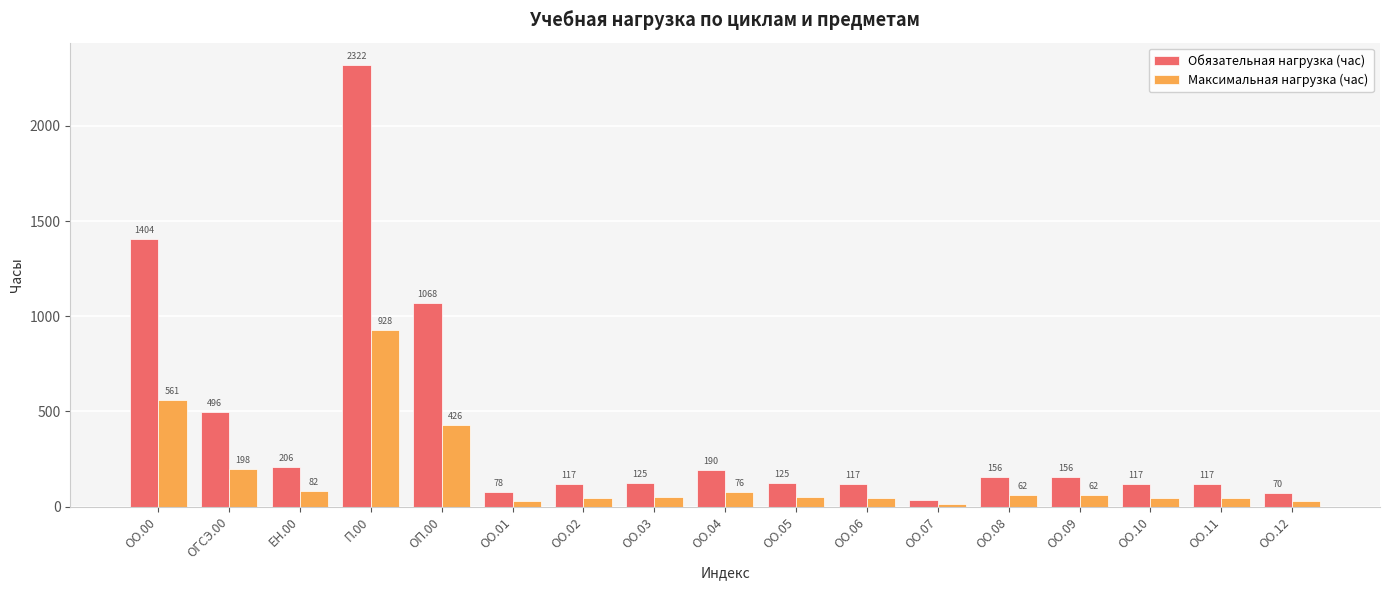

The value of Обязательная нагрузка (час) at ОО.07 is 36. True or false?

True